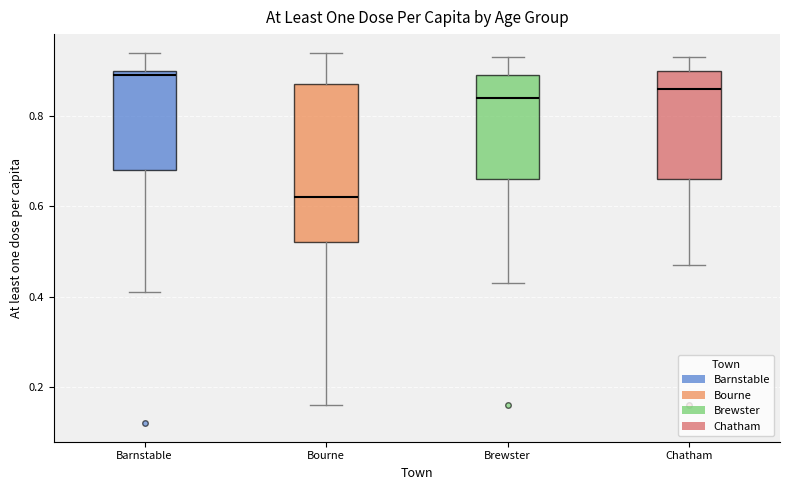

Where is the upper edge of the box for Brewster on the y-axis? The values are not printed on the chart, so give them approximately, as read against the axis.

0.90